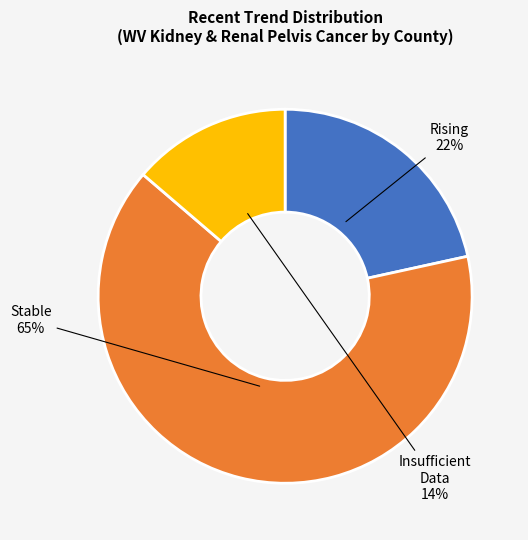

Between Insufficient and Rising, which is larger?

Rising